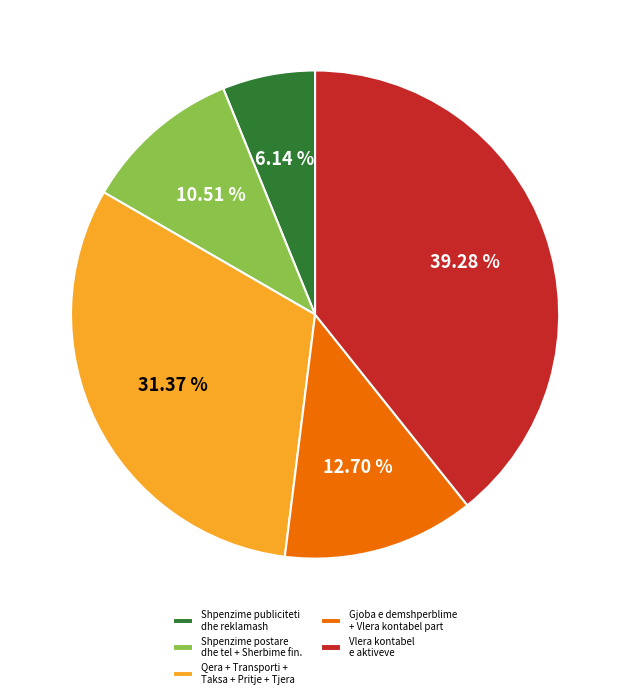

What is the smallest slice in the pie chart?

Shpenzime publiciteti dhe reklamash